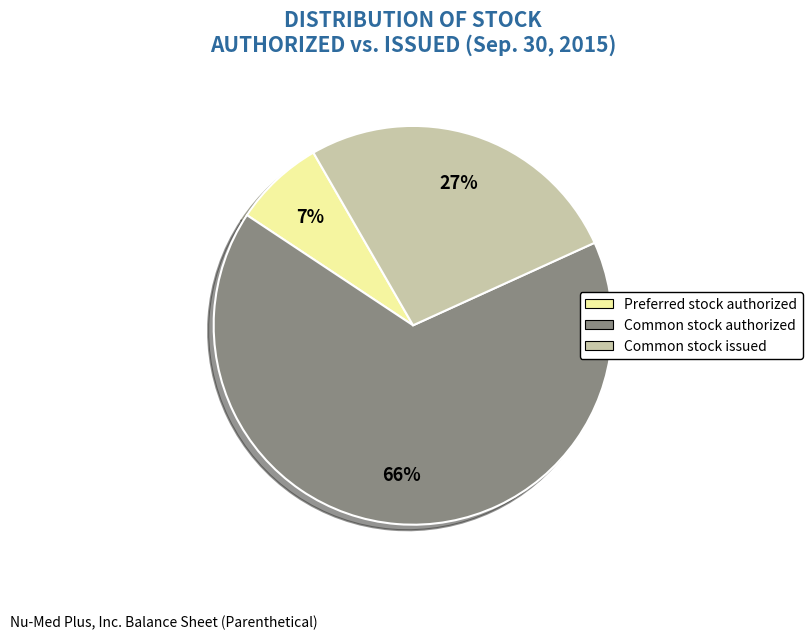

Does any single category account for the majority?

Yes